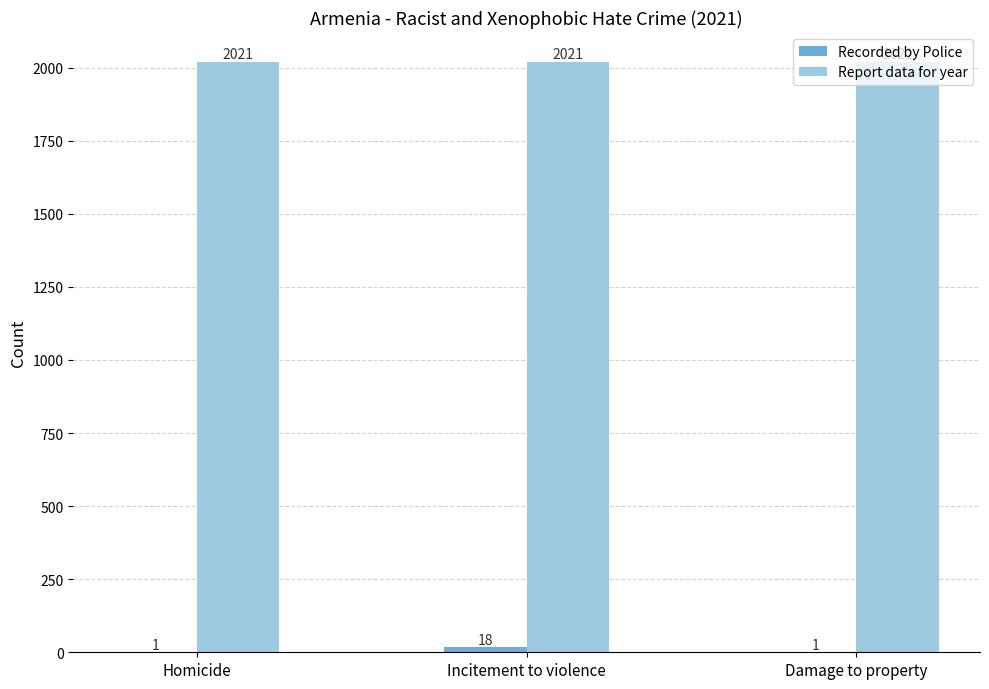

What is the maximum value shown in the chart?

2021